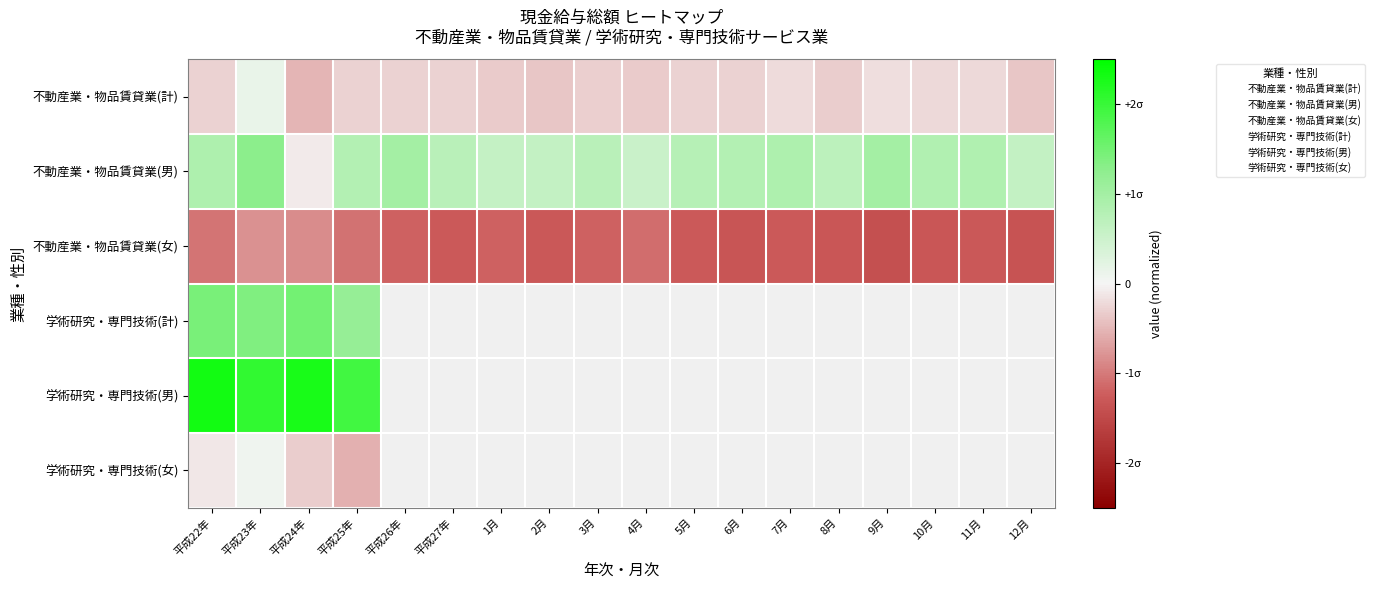

At which category does the chart reach its minimum across all series?

9月